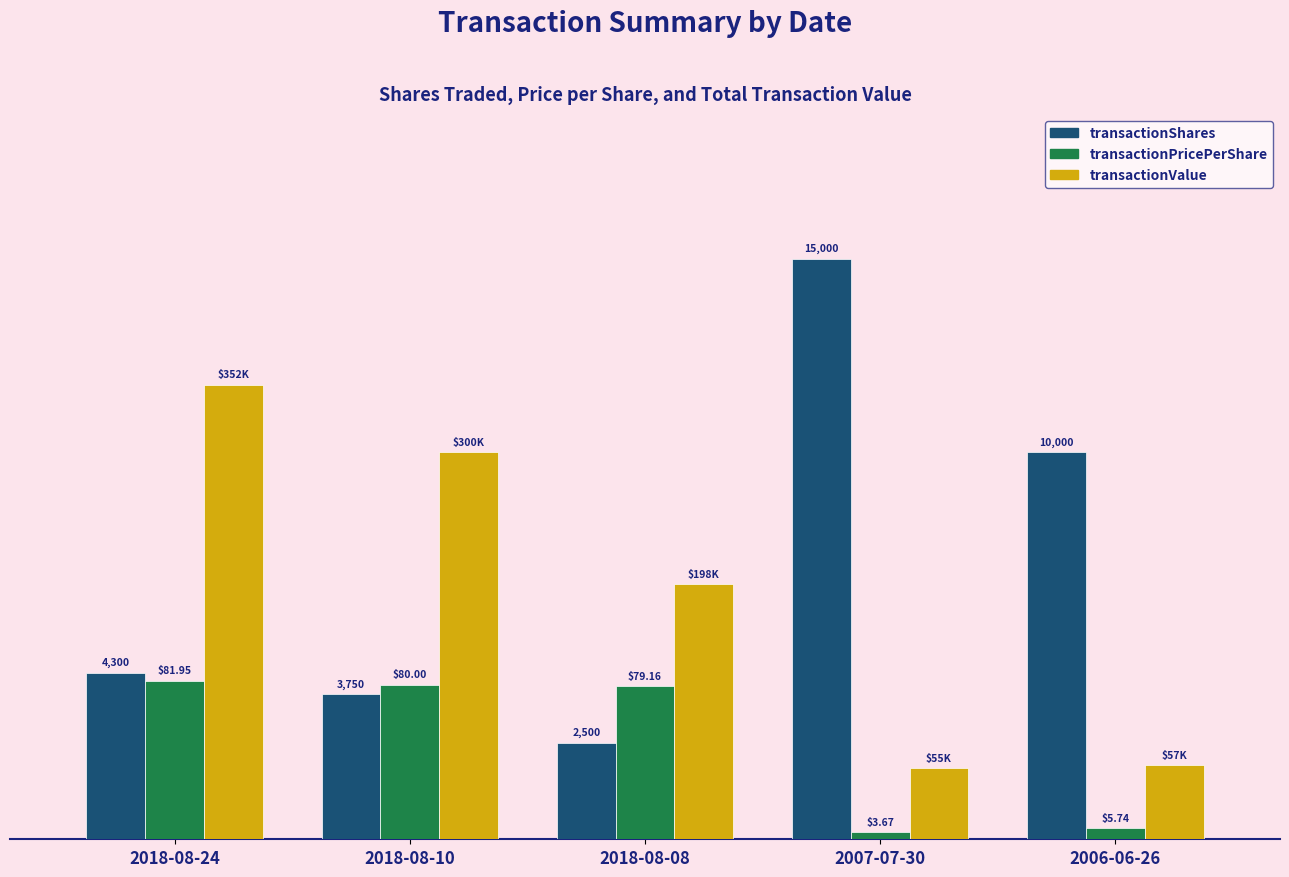

List the series in order of their peak value, lowest first.

transactionPricePerShare, transactionValue, transactionShares